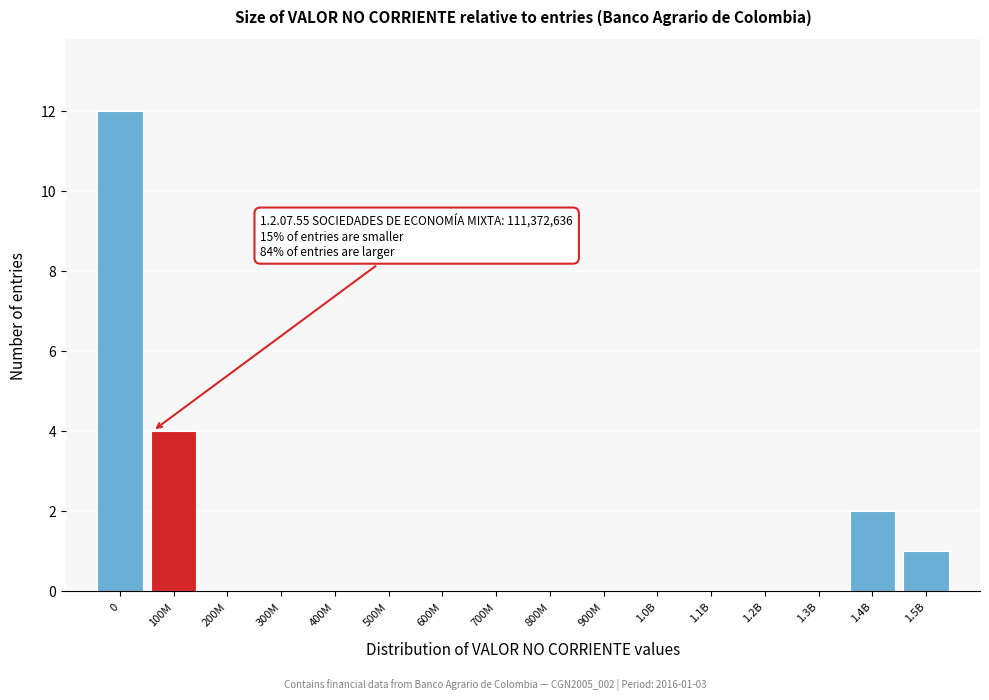

Reading left to right, transcribe all the data shown in this chart.

0=12	100M=4	200M=0	300M=0	400M=0	500M=0	600M=0	700M=0	800M=0	900M=0	1.0B=0	1.1B=0	1.2B=0	1.3B=0	1.4B=2	1.5B=1